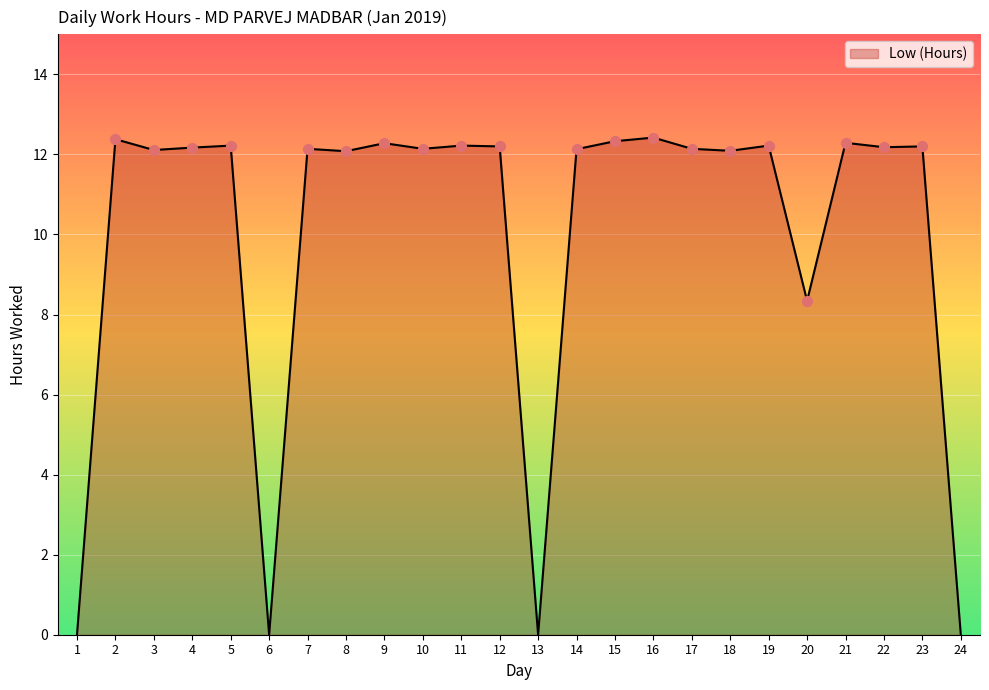

What is the ratio of the value at 4 to the value at 15?

1.0